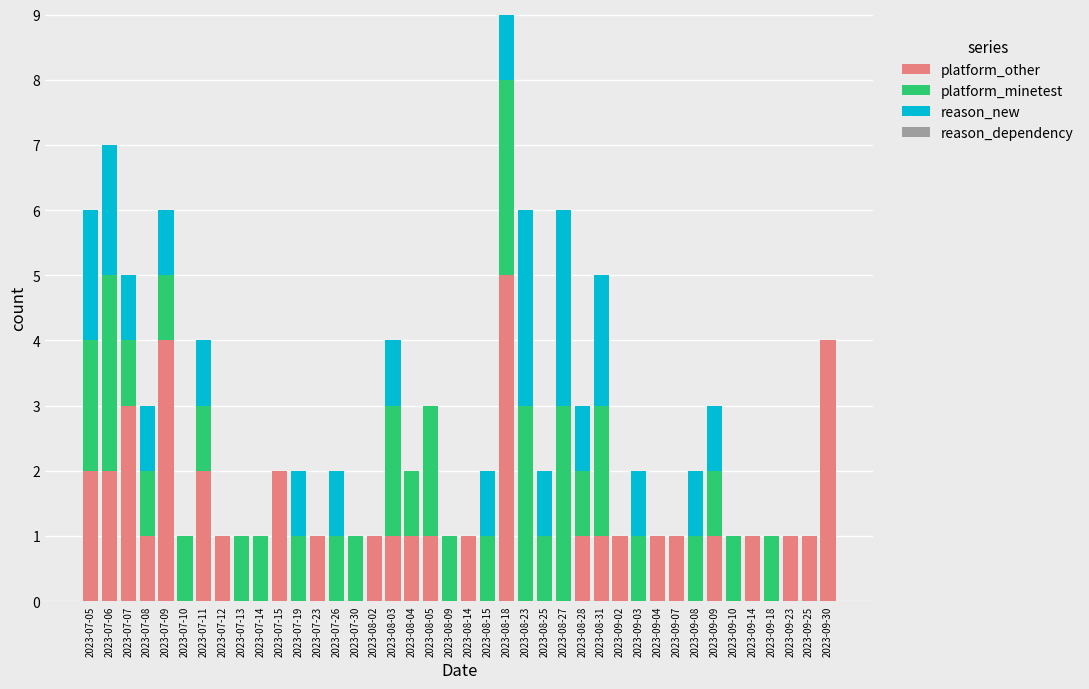

True or false: platform_other has a value of -2 at 2023-08-15.

False